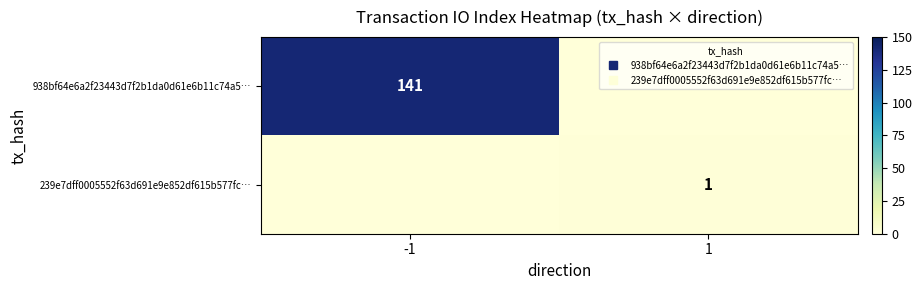

Count the number of categories in the chart.

2